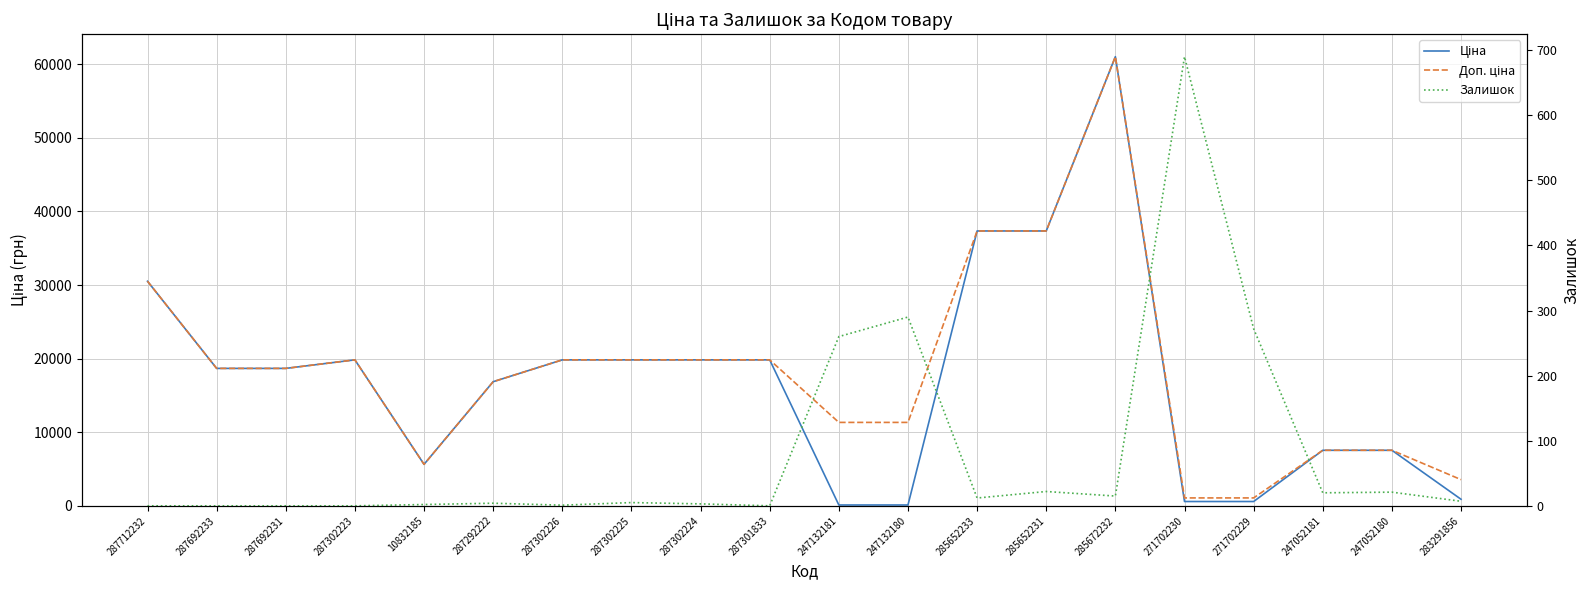

What is the spread (max minus min) of values at 287302225?

19826.1